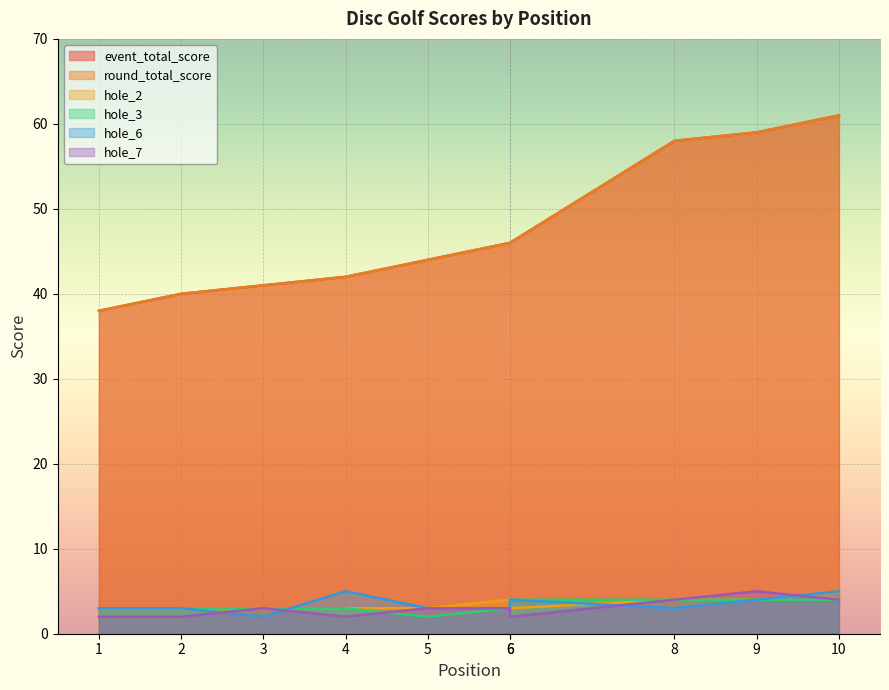

Does the chart display data point markers on the line(s)?

No